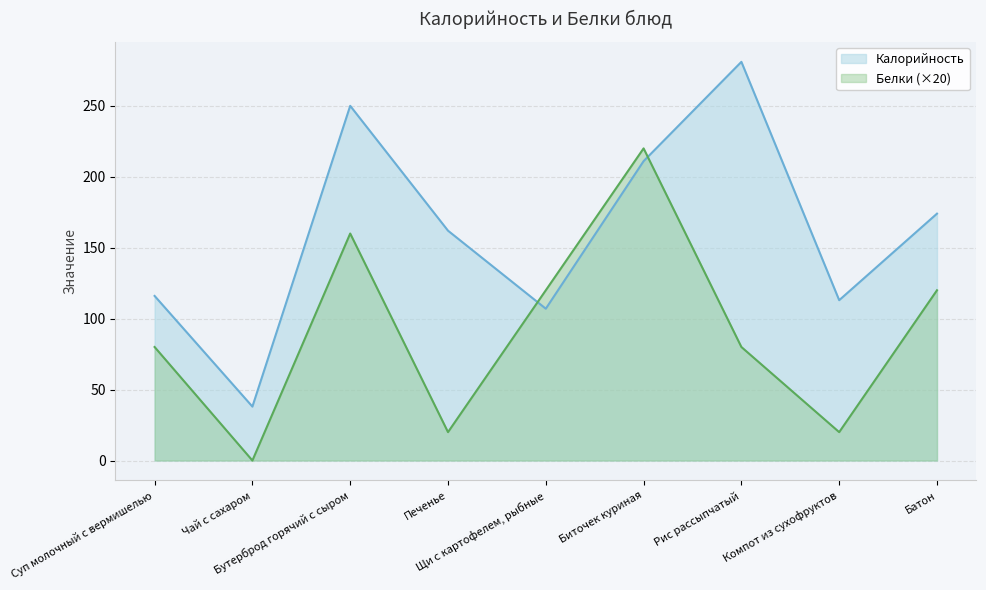

What is the difference between the Калорийность values at Батон and Суп молочный с вермишелью?

58